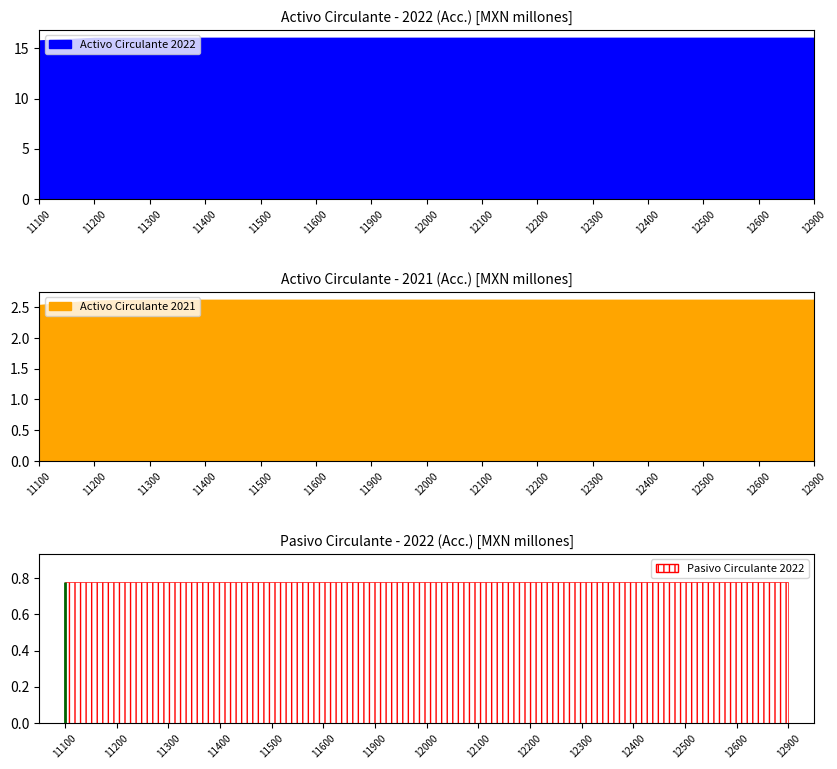

True or false: 2021 and pasivo_2022 intersect in this chart.

False